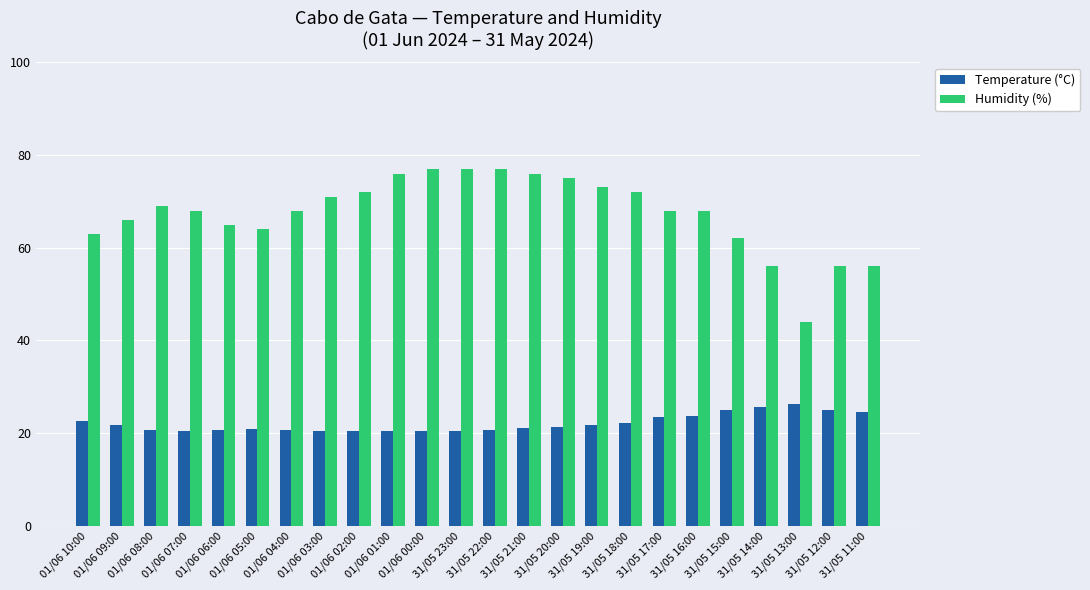

What is the highest value of the Temperature (°C) series?

26.3